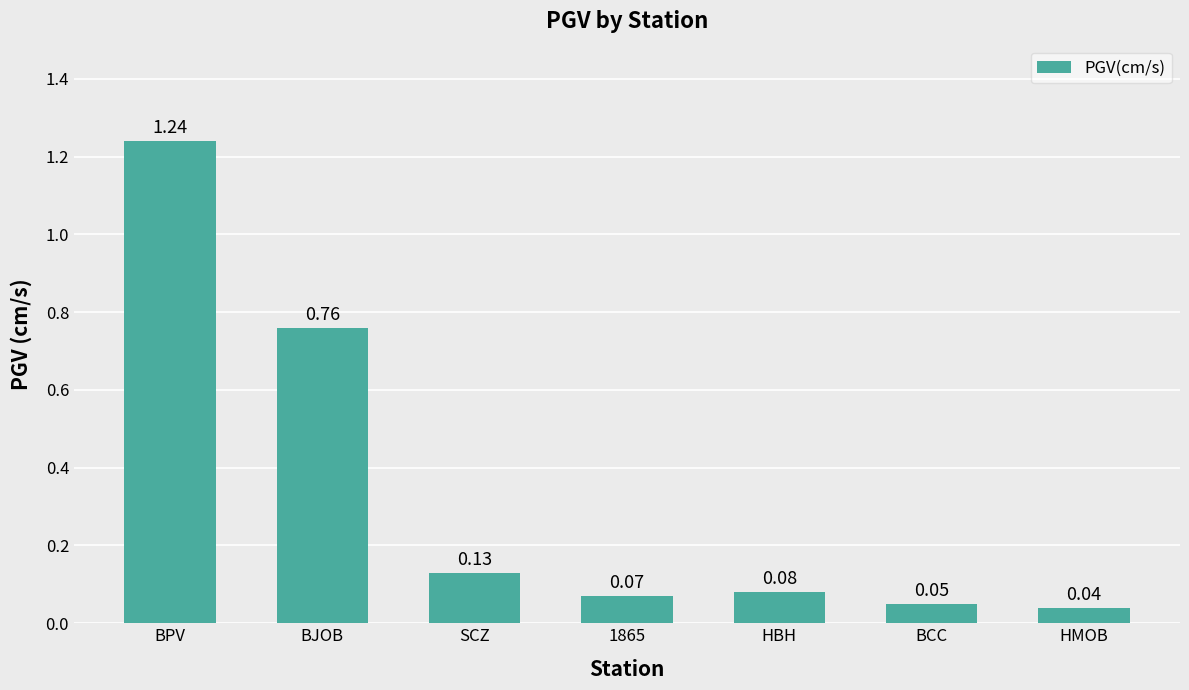

Are the bars horizontal?

No